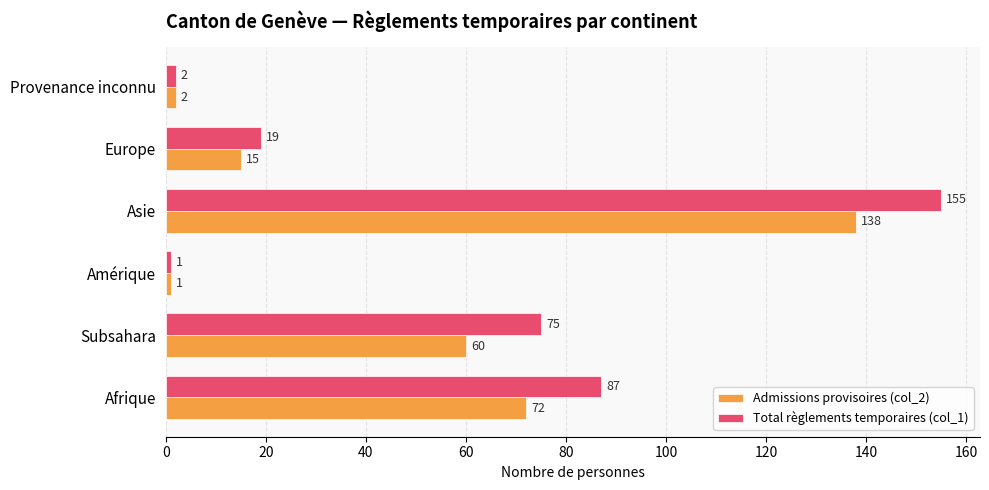

The value of Admissions provisoires (col_2) at Asie is 138. True or false?

True